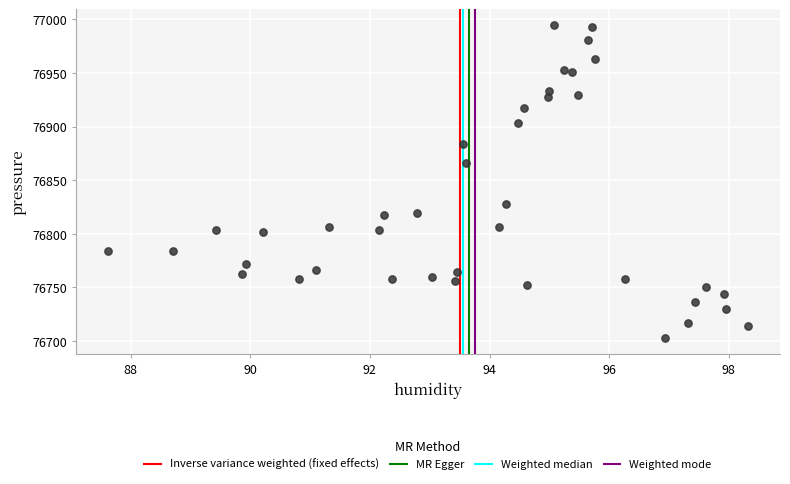

What is the range of Y values (max minus min)?

292.7